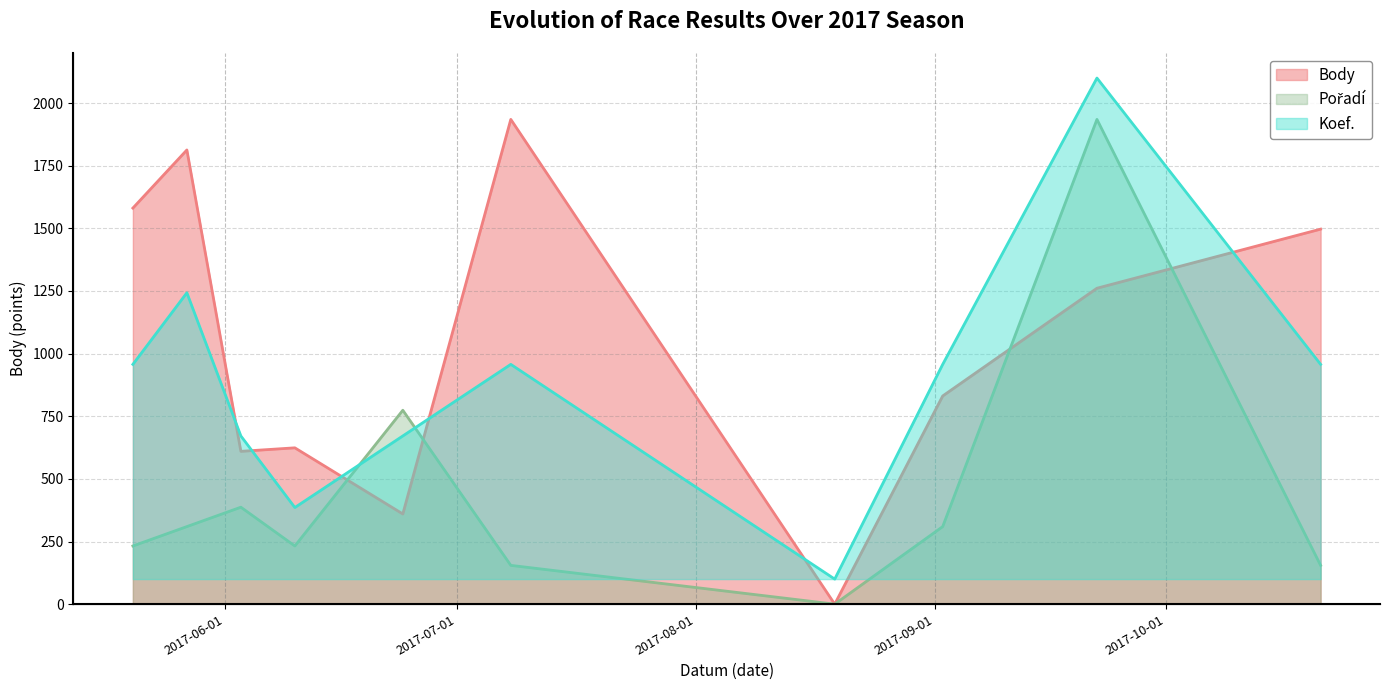

What is the average value of the Koef. series?

774.0